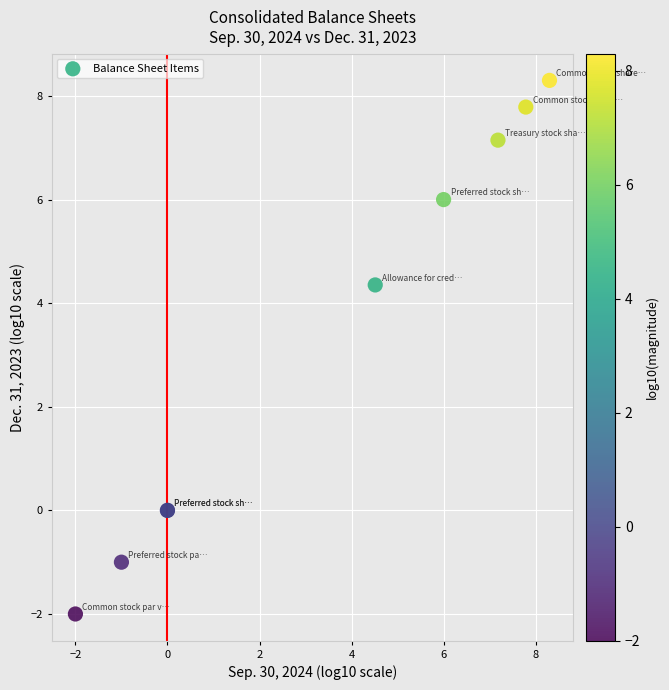

What Y value in the scatter plot is closest to 3?

4.4